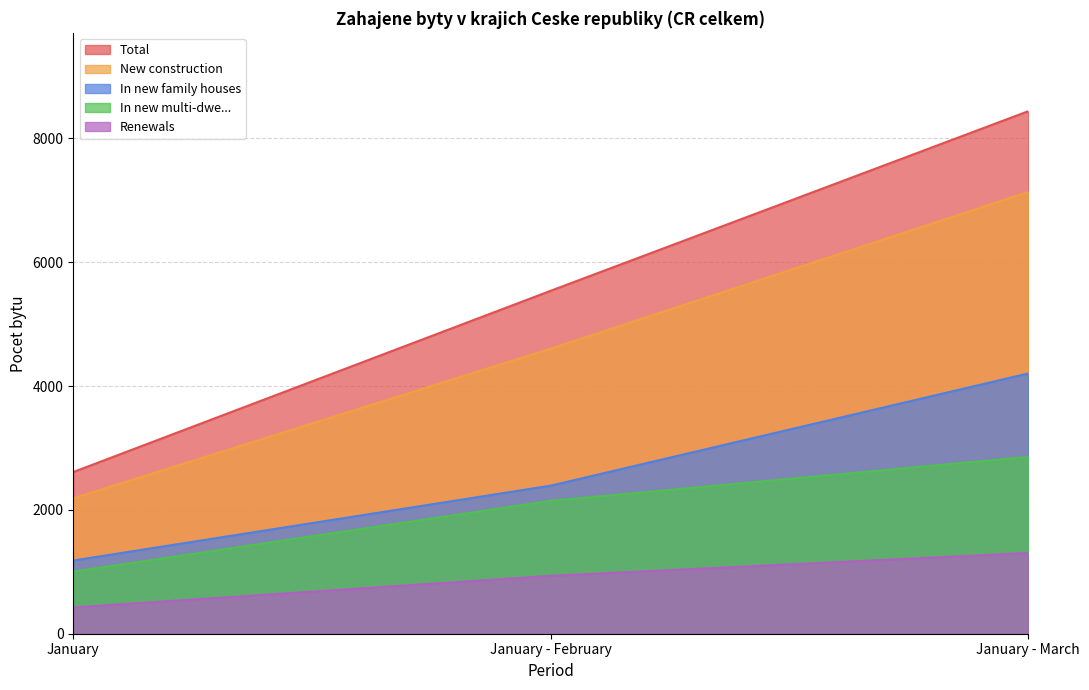

Count the In new multi-dwe... values in the range 1003 to 2857.

3